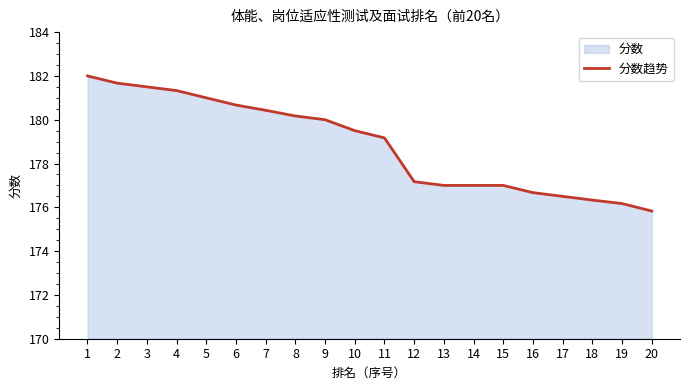

Between 13 and 19, which is larger?

13